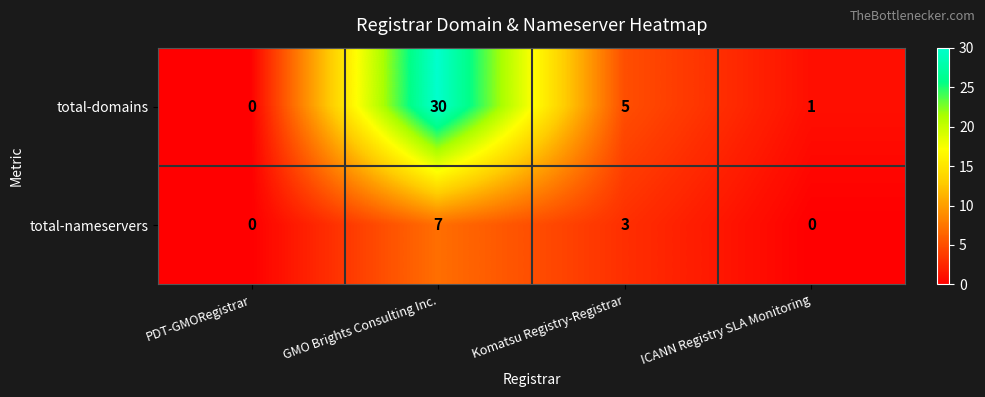

Between GMO Brights Consulting Inc. and ICANN Registry SLA Monitoring, which series saw the biggest shift?

total-domains